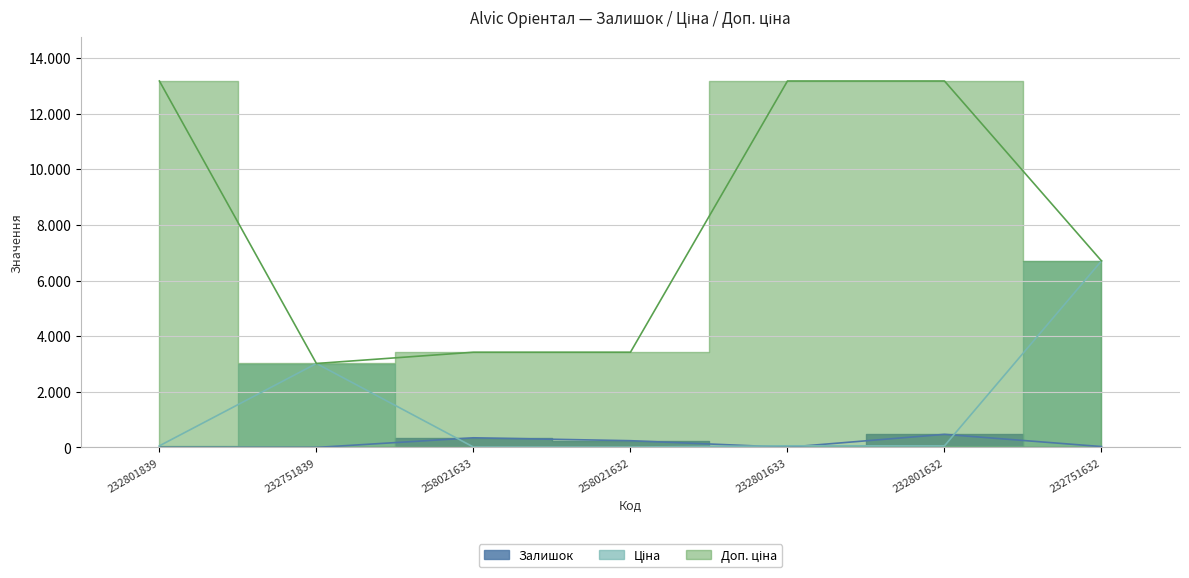

Which category has the lowest value across all series?

232751839